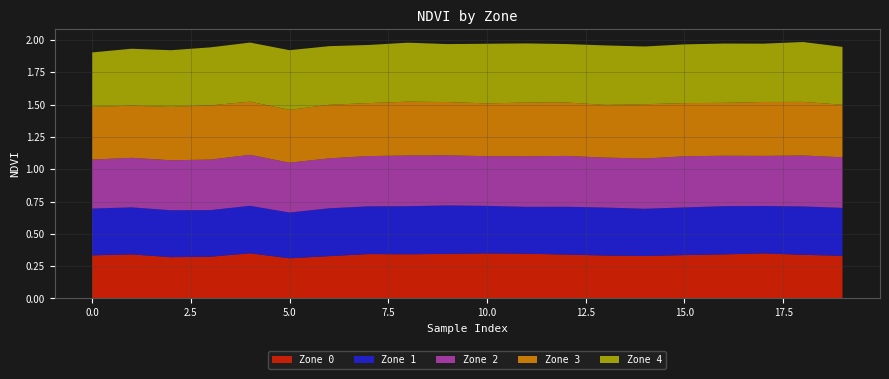

Reading left to right, transcribe all the data shown in this chart.

Zone 0: 0=0.3	1=0.3	2=0.3	3=0.3	4=0.3	5=0.3	6=0.3	7=0.3	8=0.3	9=0.3	10=0.3	11=0.3	12=0.3	13=0.3	14=0.3	15=0.3	16=0.3	17=0.3	18=0.3	19=0.3
Zone 1: 0=0.4	1=0.4	2=0.4	3=0.4	4=0.4	5=0.4	6=0.4	7=0.4	8=0.4	9=0.4	10=0.4	11=0.4	12=0.4	13=0.4	14=0.4	15=0.4	16=0.4	17=0.4	18=0.4	19=0.4
Zone 2: 0=0.4	1=0.4	2=0.4	3=0.4	4=0.4	5=0.4	6=0.4	7=0.4	8=0.4	9=0.4	10=0.4	11=0.4	12=0.4	13=0.4	14=0.4	15=0.4	16=0.4	17=0.4	18=0.4	19=0.4
Zone 3: 0=0.4	1=0.4	2=0.4	3=0.4	4=0.4	5=0.4	6=0.4	7=0.4	8=0.4	9=0.4	10=0.4	11=0.4	12=0.4	13=0.4	14=0.4	15=0.4	16=0.4	17=0.4	18=0.4	19=0.4
Zone 4: 0=0.4	1=0.4	2=0.4	3=0.4	4=0.5	5=0.5	6=0.5	7=0.4	8=0.5	9=0.4	10=0.5	11=0.5	12=0.5	13=0.5	14=0.4	15=0.5	16=0.5	17=0.5	18=0.5	19=0.4